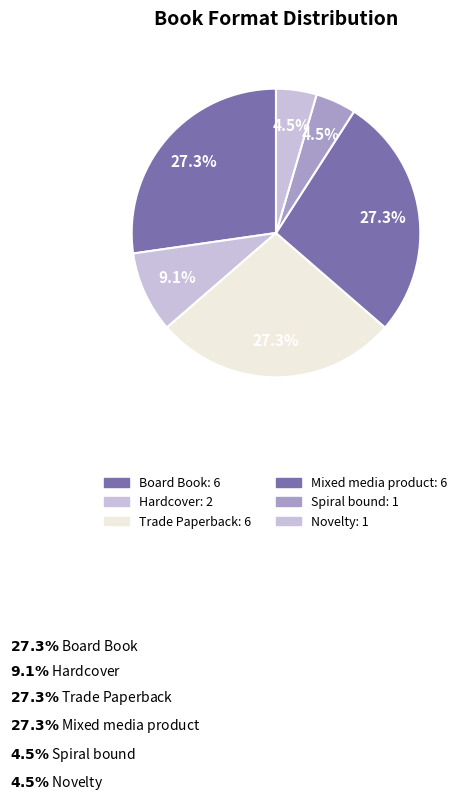

Approximately how many times larger is the value at Hardcover compared to Trade Paperback?

0.3